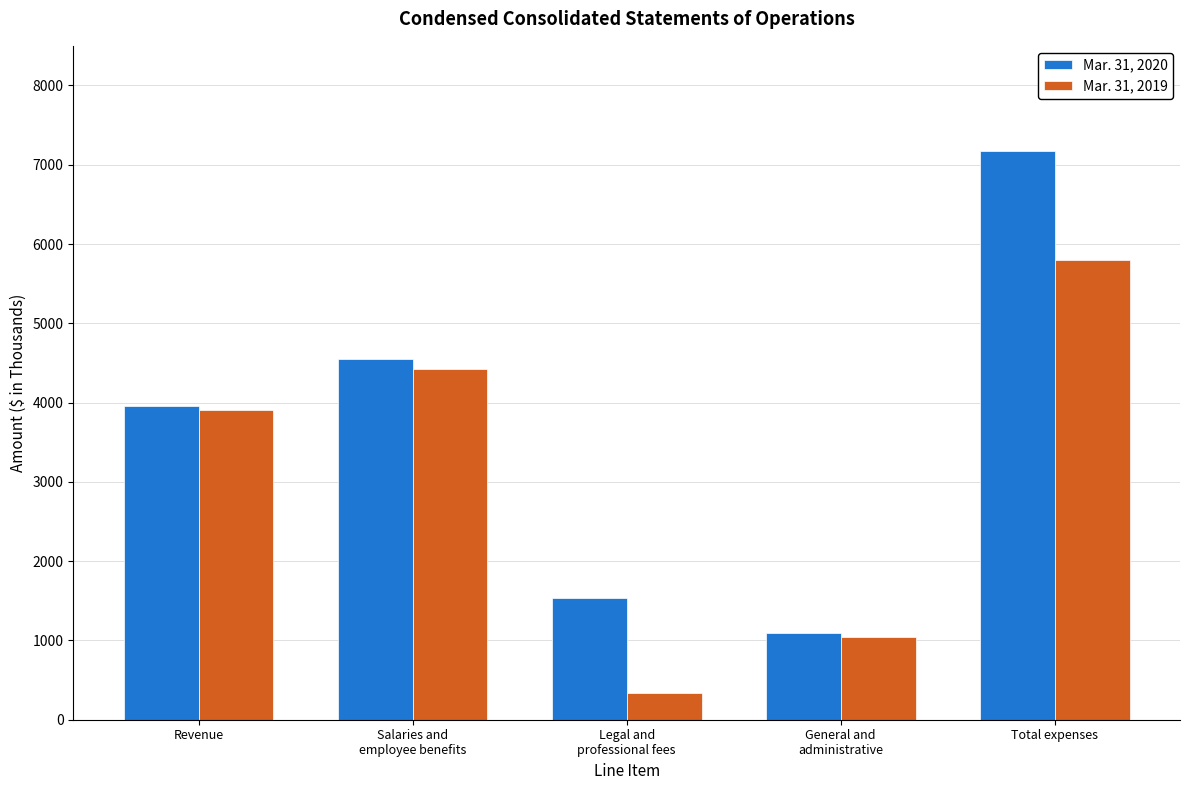

What is the difference between the second highest and minimum values in the Mar. 31, 2019 series?

4076